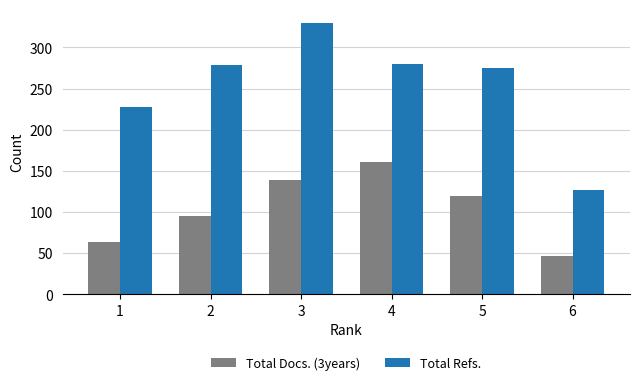

Rank the series by their average value, from highest to lowest.

Total Refs., Total Docs. (3years)